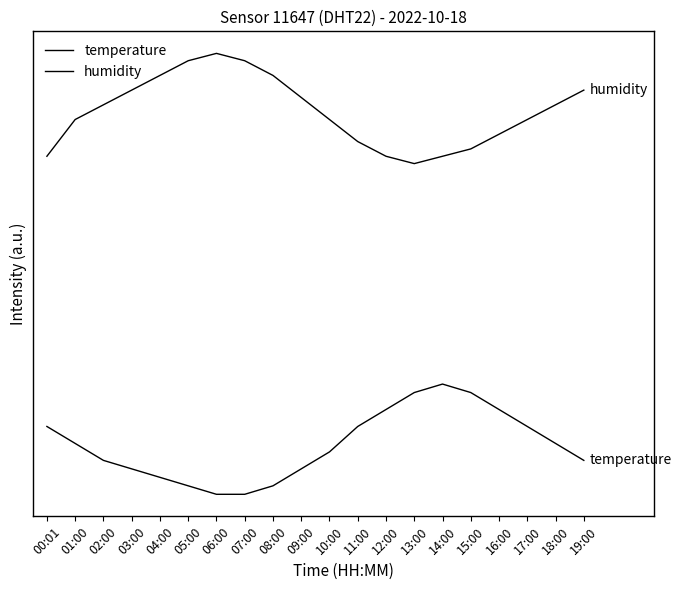

At which label is temperature closest to 0?

06:00